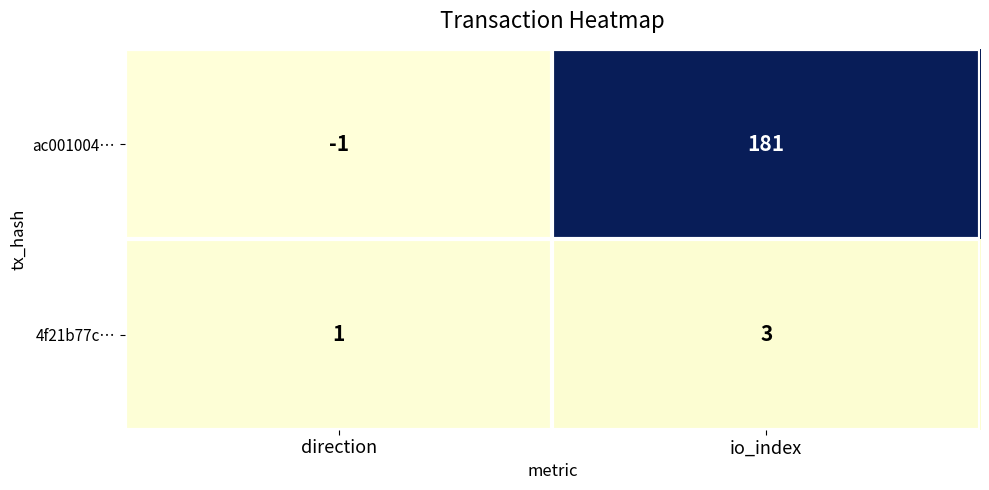

Rank the series at direction from highest to lowest value.

4f21b77c…, ac001004…